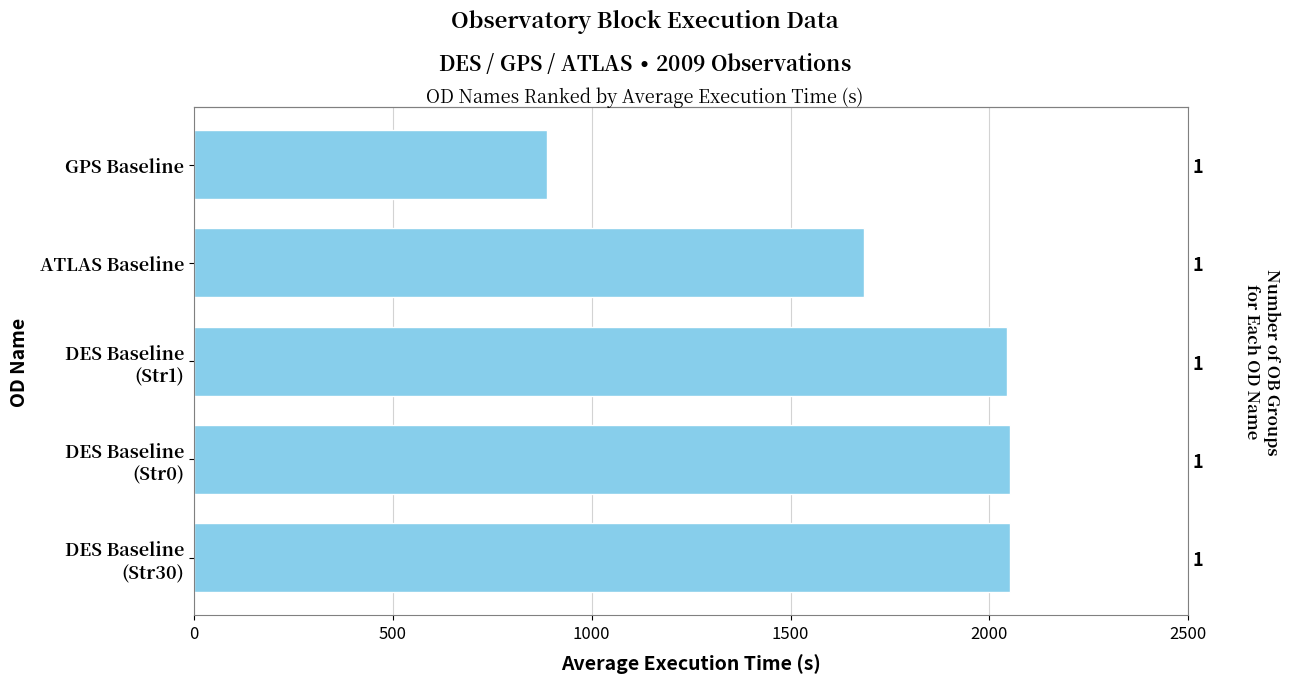

How many bars are there in total?

5